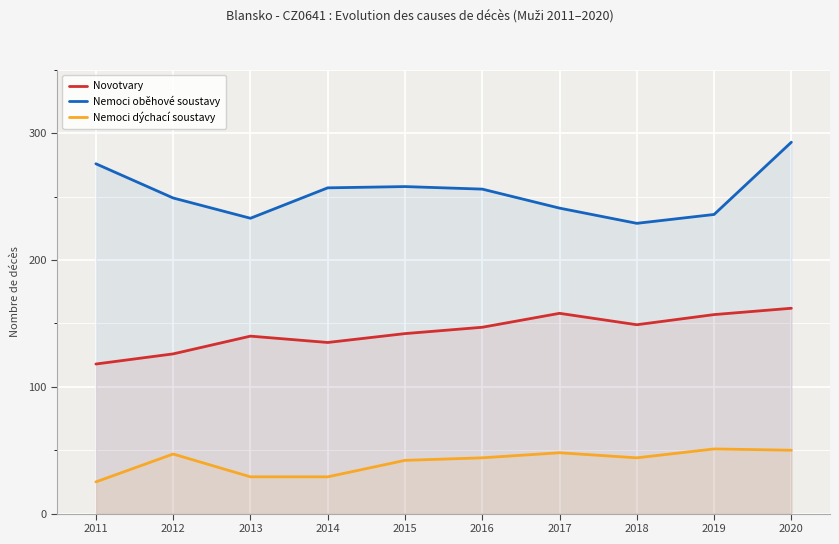

The Novotvary series shows 217 at 2017. True or false?

False